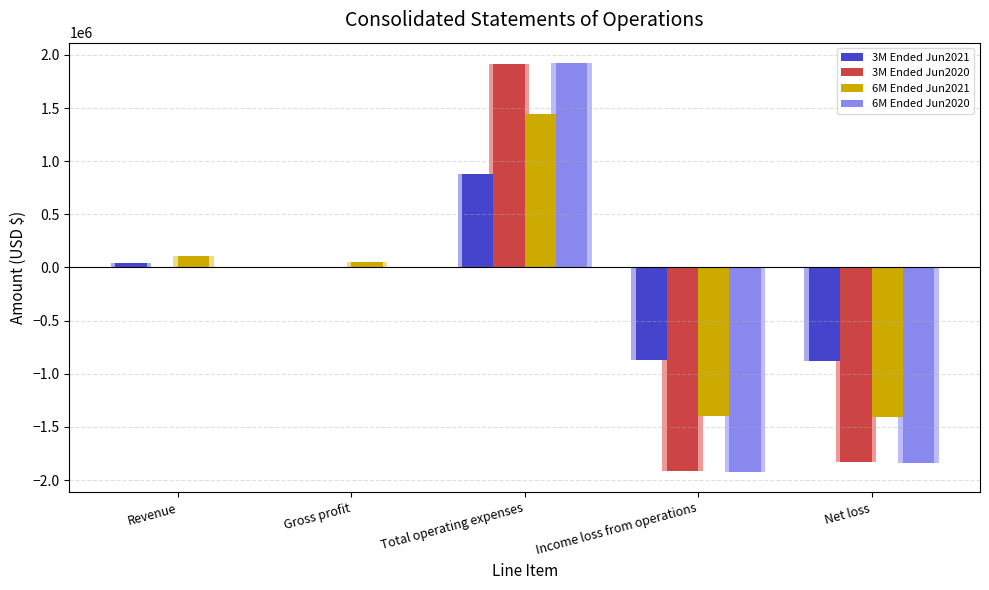

How many negative values does the 3M Ended Jun2021 series have?

2